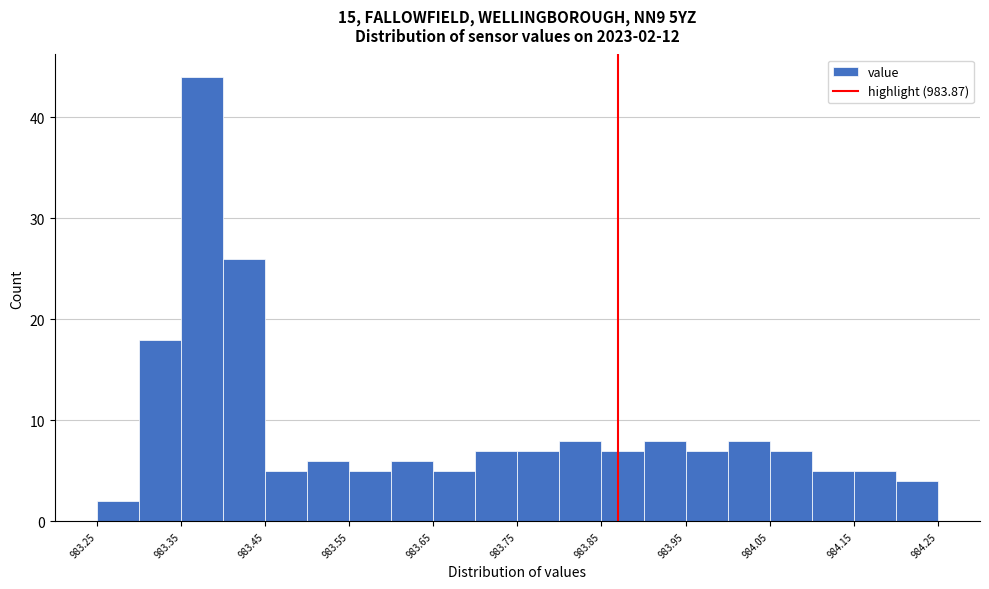

Which range on the x-axis has the tallest bar?

983.35 to 983.40